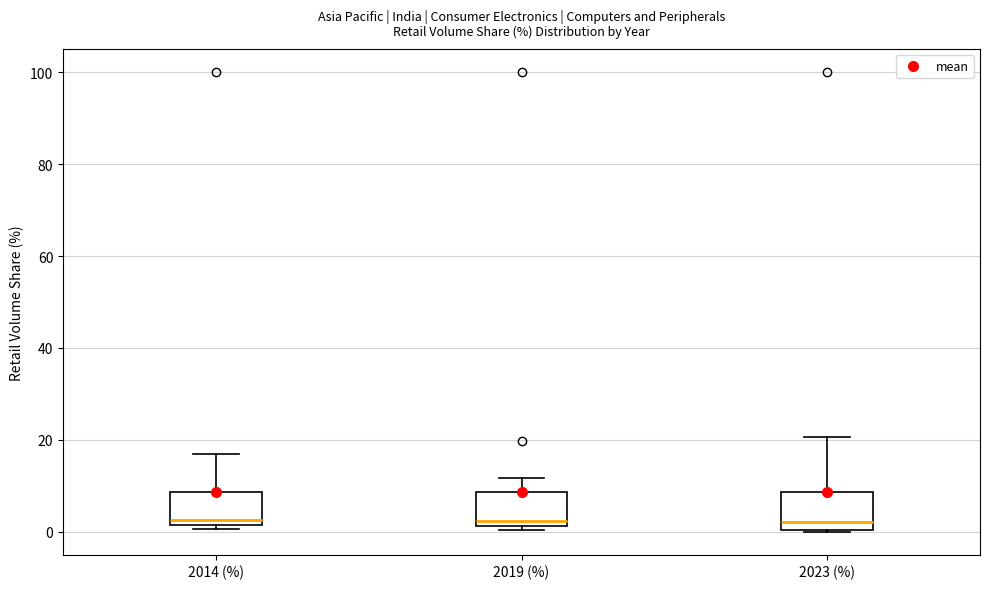

Where is the lower edge of the box for 2014 (%) on the y-axis? The values are not printed on the chart, so give them approximately, as read against the axis.

2